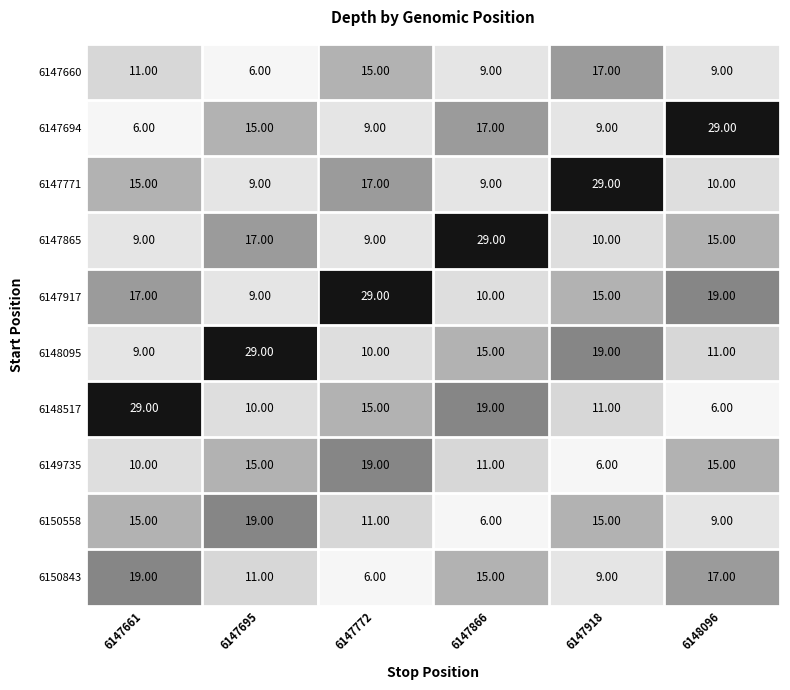

At how many categories does at least one series exceed 10?

6